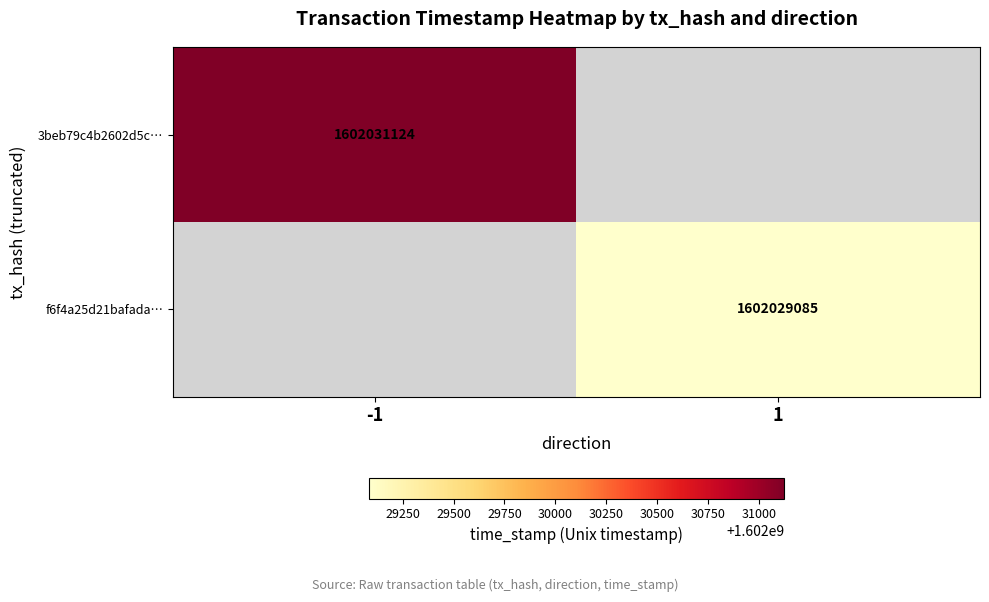

Is the value of 3beb79c4b2602d5c… at -1 greater than the value of f6f4a25d21bafada… at 1?

Yes